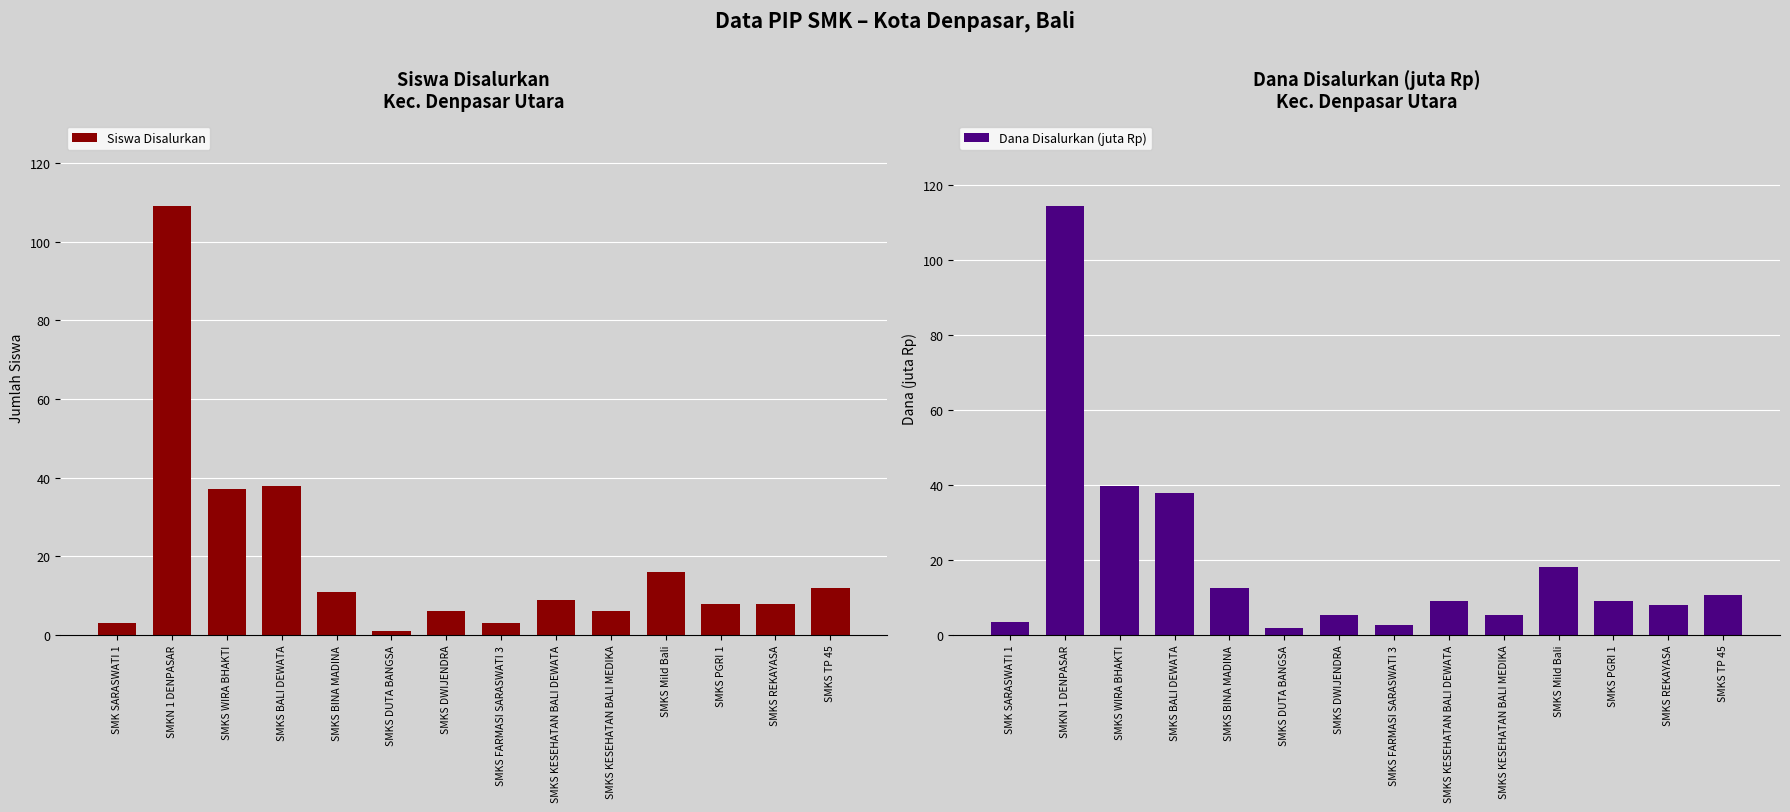

At SMKS BINA MADINA, list the series in order from smallest to largest.

Siswa Disalurkan, Dana Disalurkan (juta Rp)